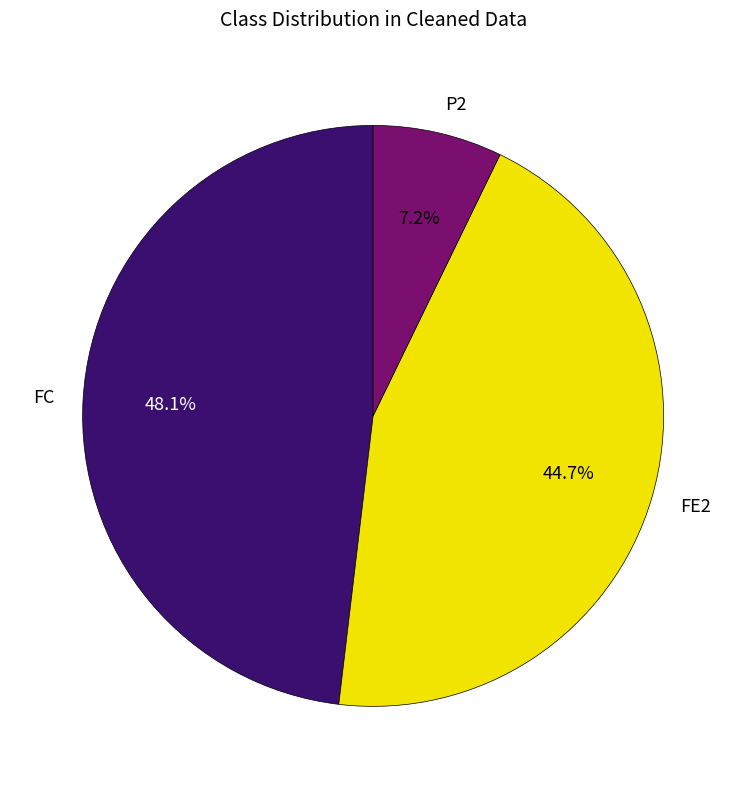

How many segments does this pie chart have?

3